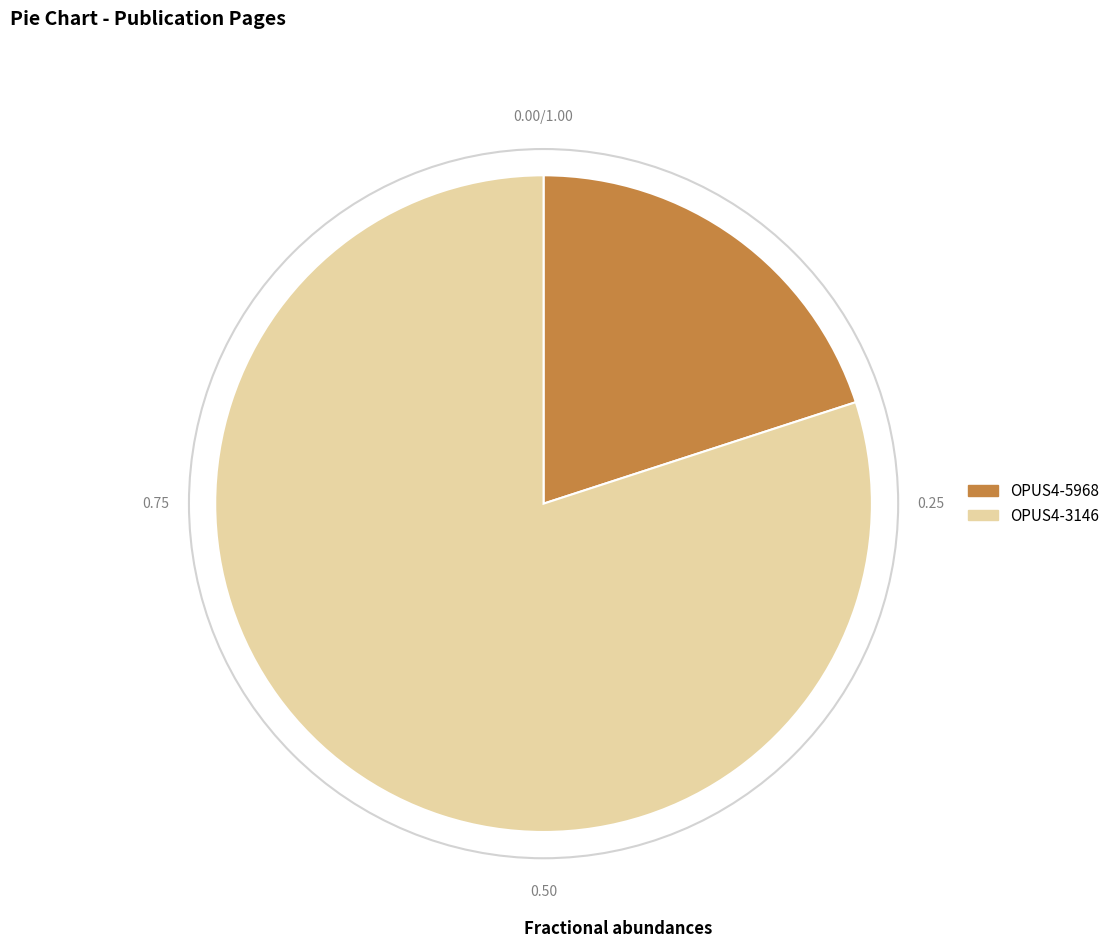

Rank the categories by value from highest to lowest.

OPUS4-3146, OPUS4-5968